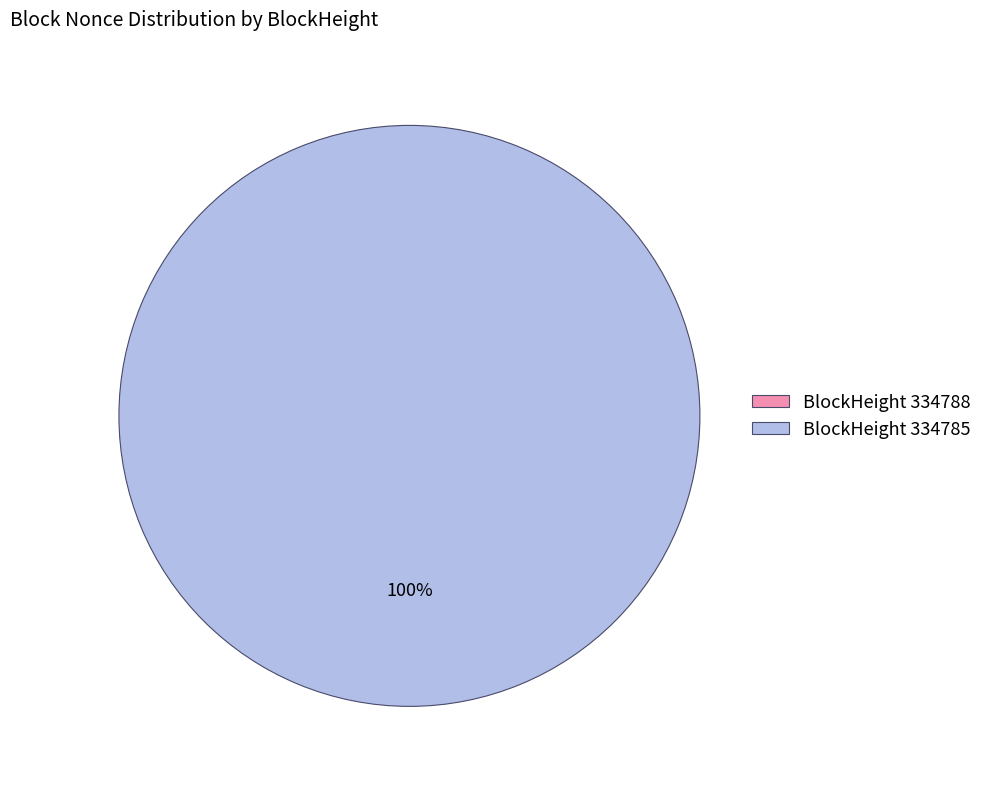

Is the sum of 334785 and 334788 greater than half?

Yes